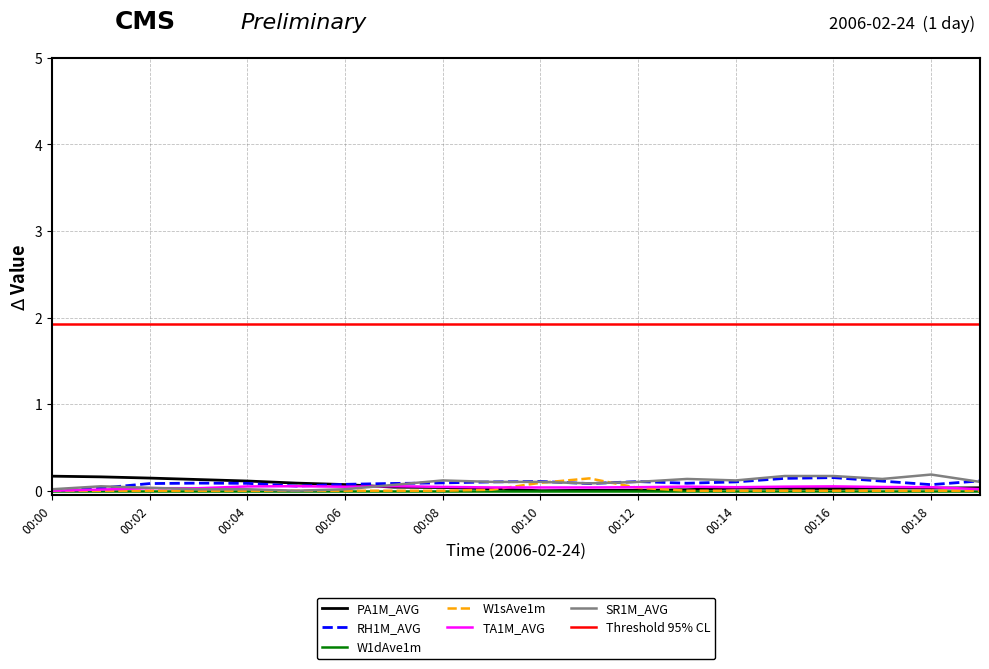

Which series has the widest spread of values?

SR1M_AVG